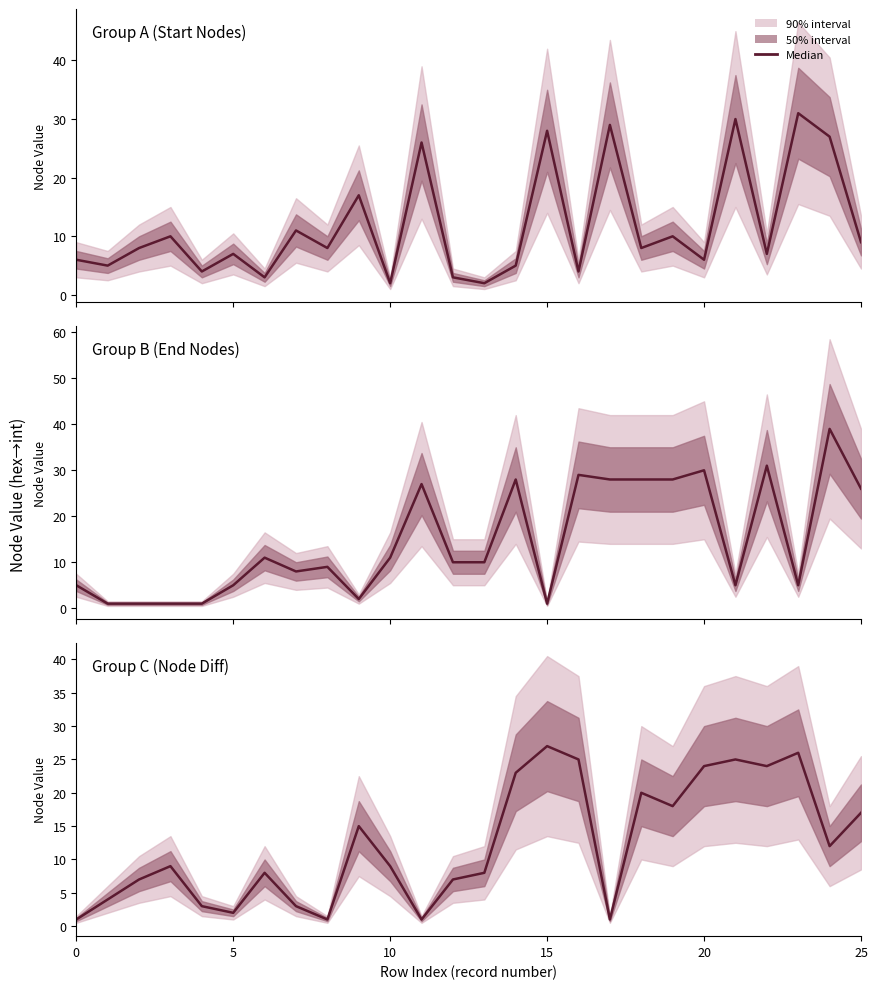

How many points are lower than both their immediate neighbors (excluding endpoints)?

7